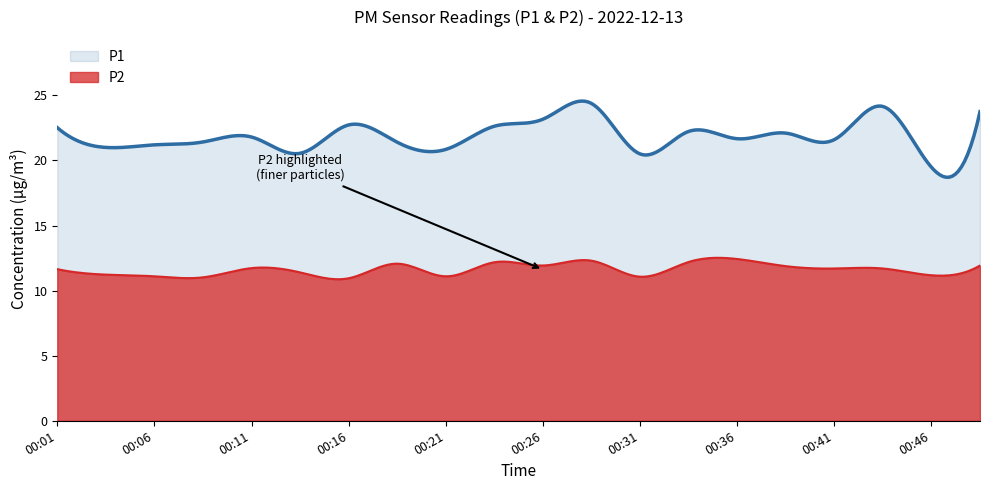

The P2 series shows 3.9 at 00:16. True or false?

False